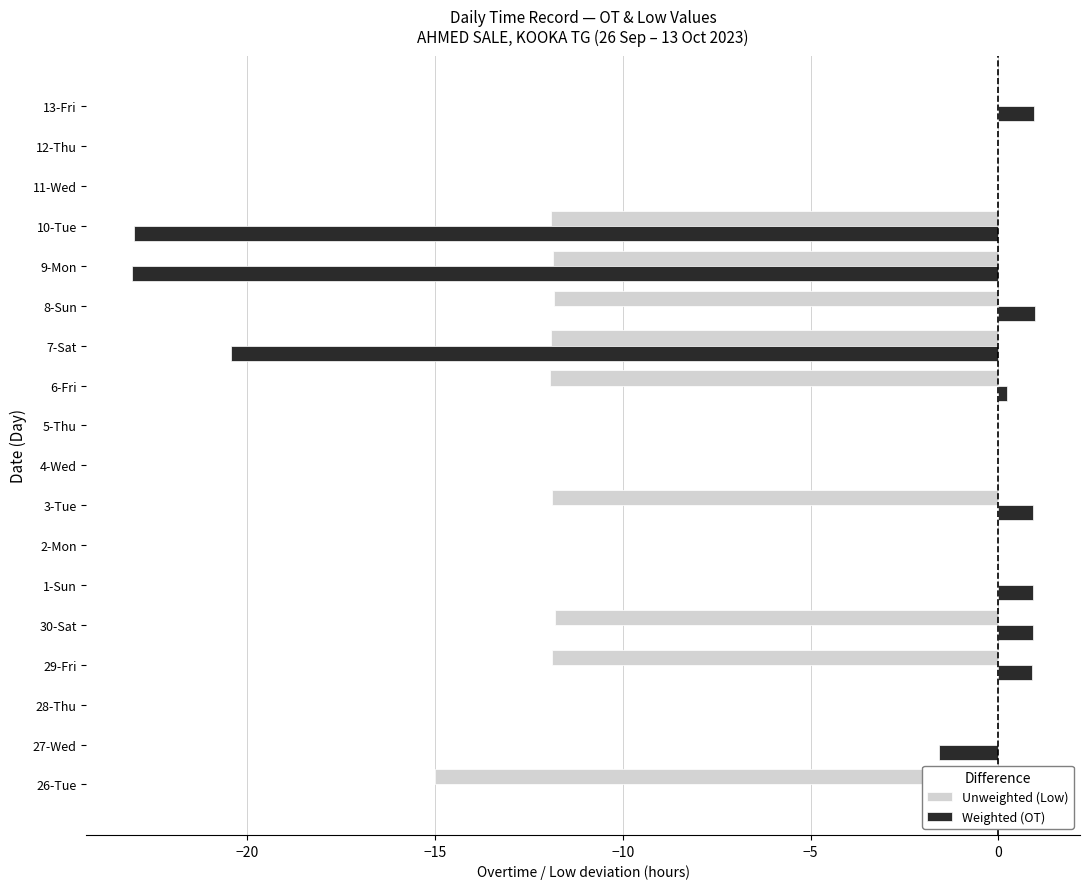

True or false: Weighted (OT) has a value of 0.2 at 6-Fri.

True